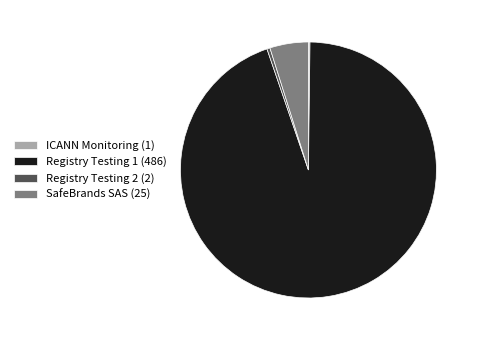

What is the majority slice?

Registry Testing 1 (486)